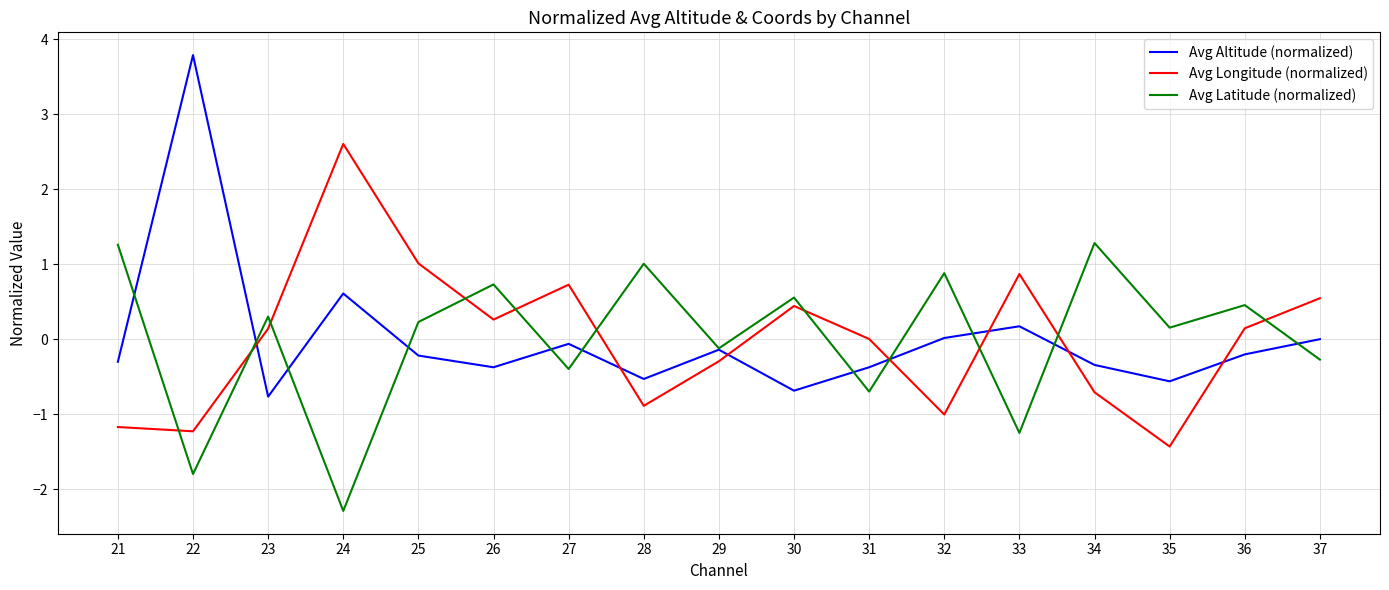

What is the difference between the Avg Altitude (normalized) values at 27 and 24?

0.7